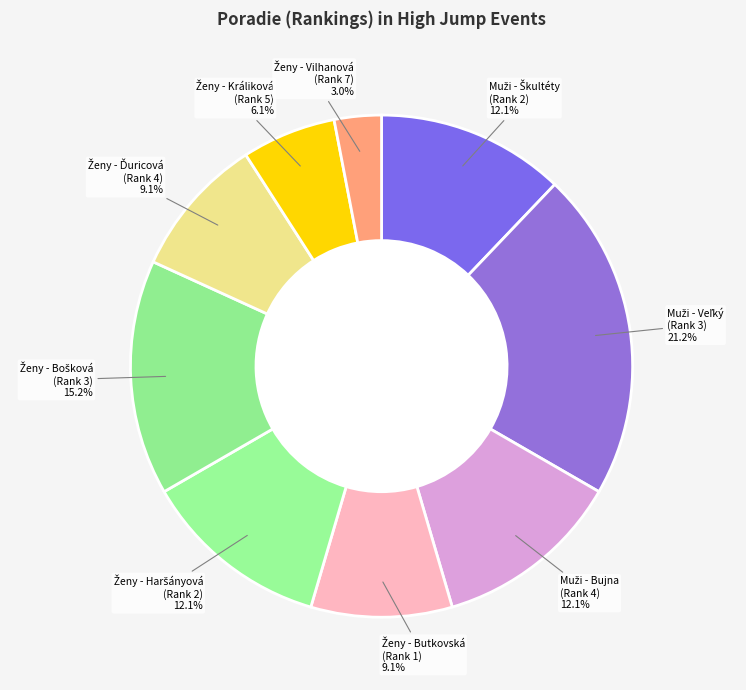

Does any single category account for the majority?

No